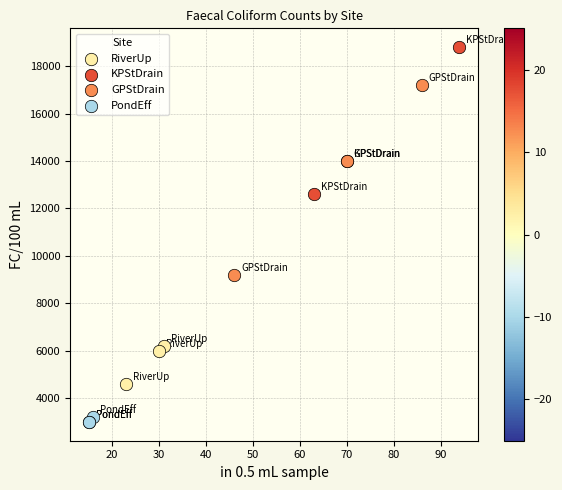

Which series has the widest spread of Y values?

GPStDrain